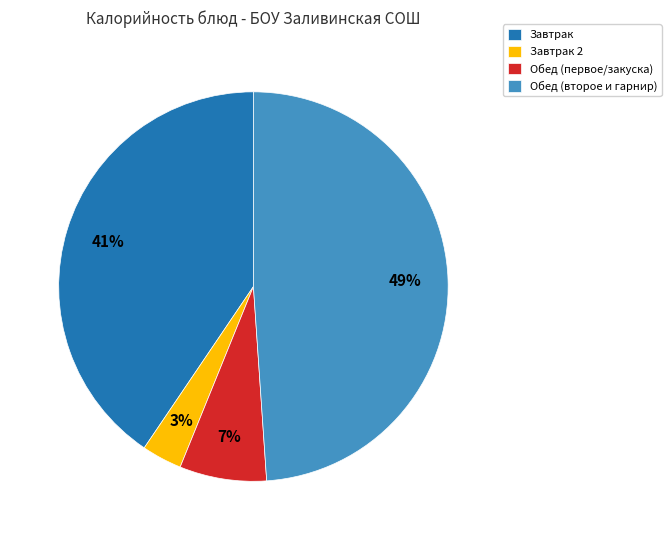

Combined, do Обед (первое/закуска) and Обед (второе и гарнир) account for over 50%?

Yes